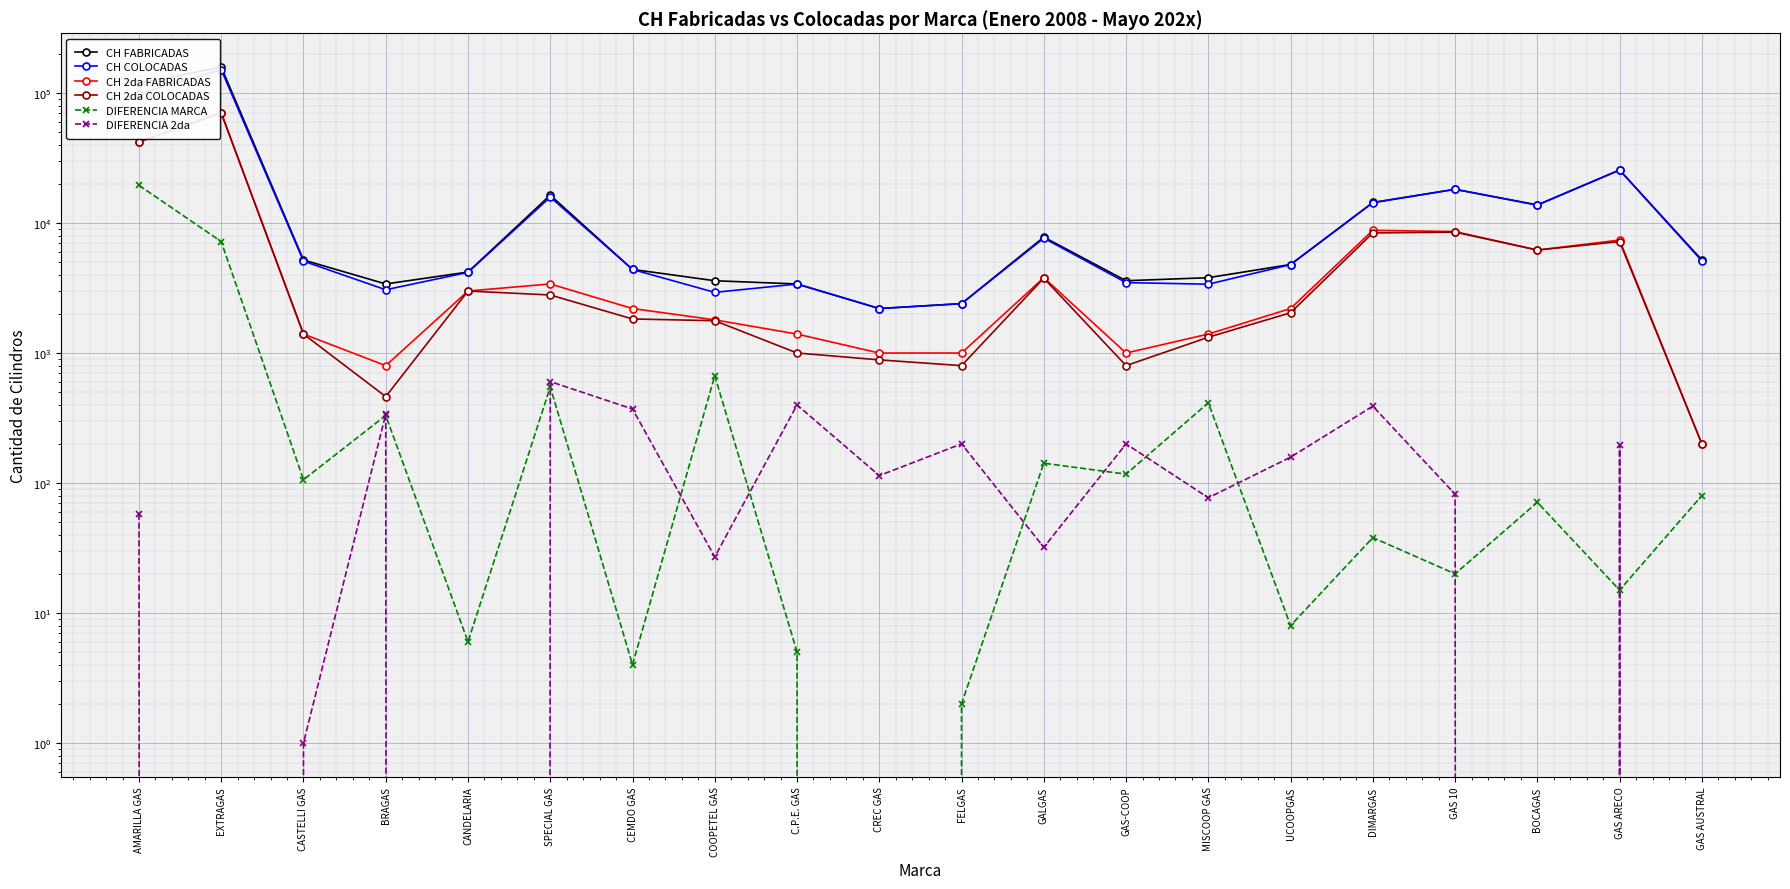

What is the maximum value shown in the chart?

158600